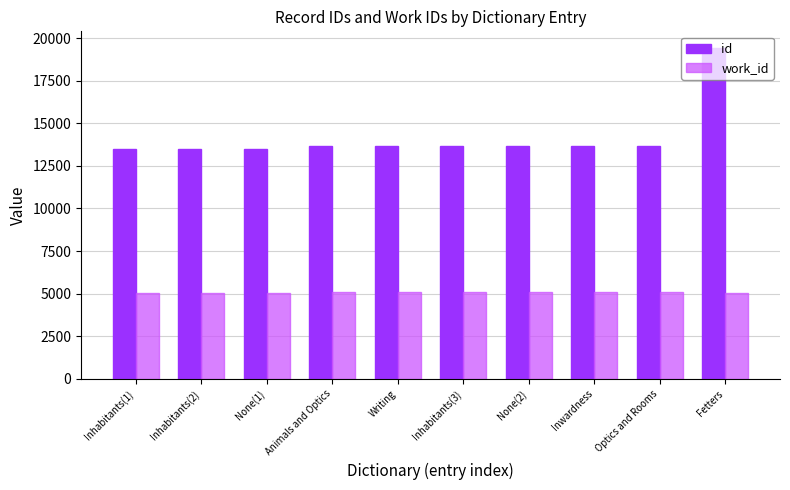

What is the sum of the id values at Inhabitants(3) and Inwardness?

27382